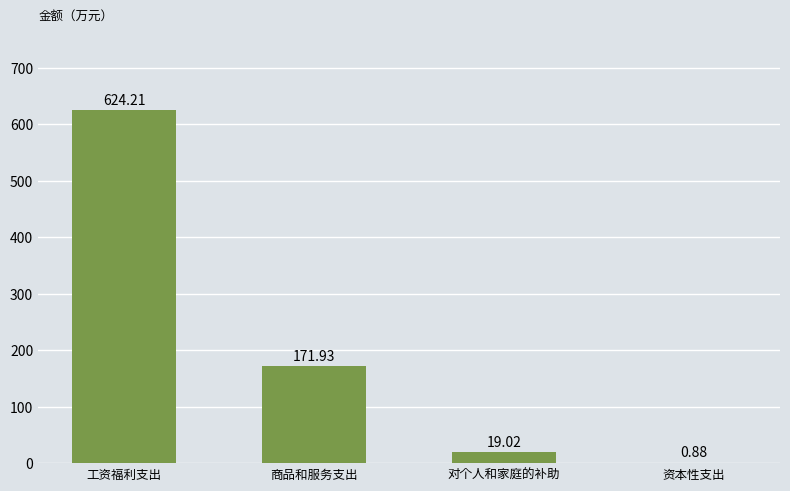

What is the sum of all values?

816.0